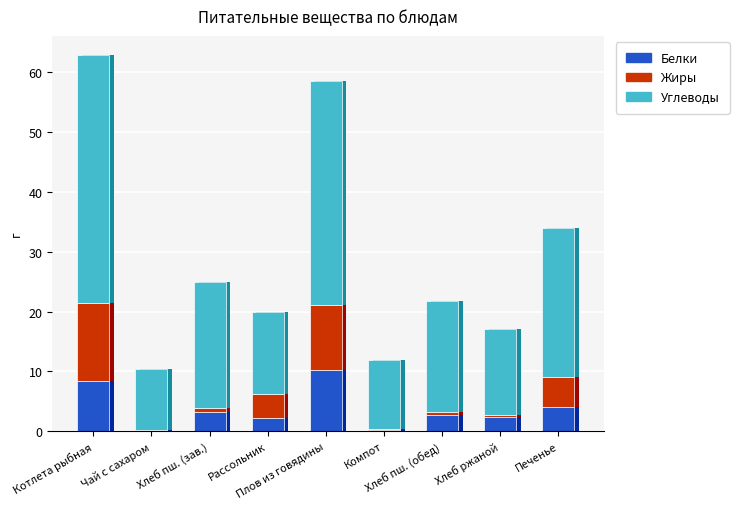

How many values in the Углеводы series exceed 18?

5